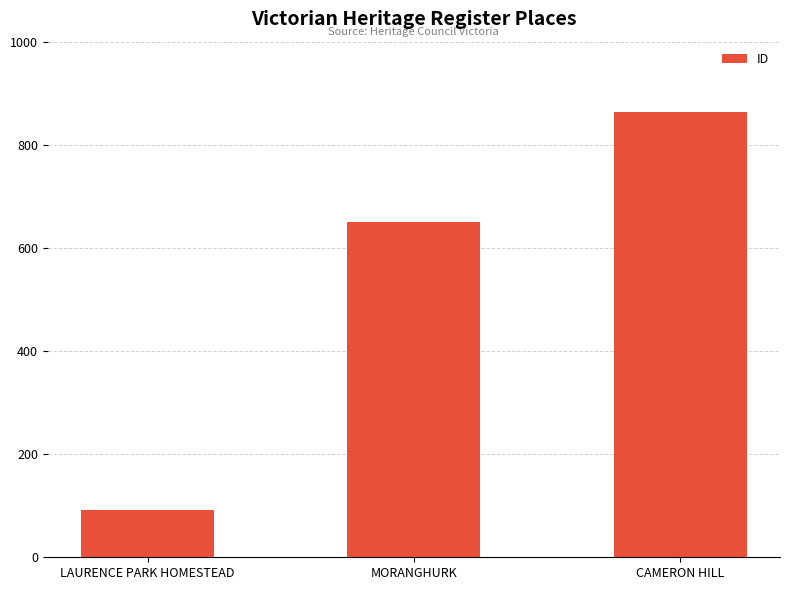

Which label corresponds to the largest value in the chart?

CAMERON HILL